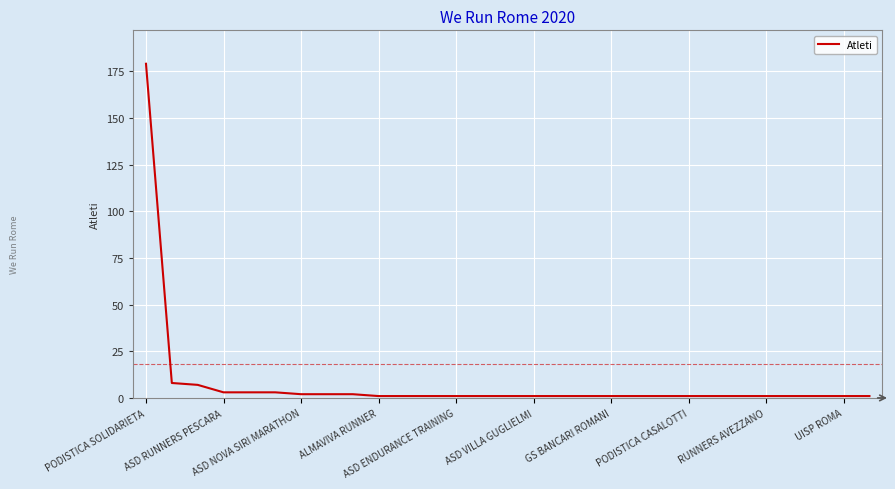

How many lines are shown in the chart?

1